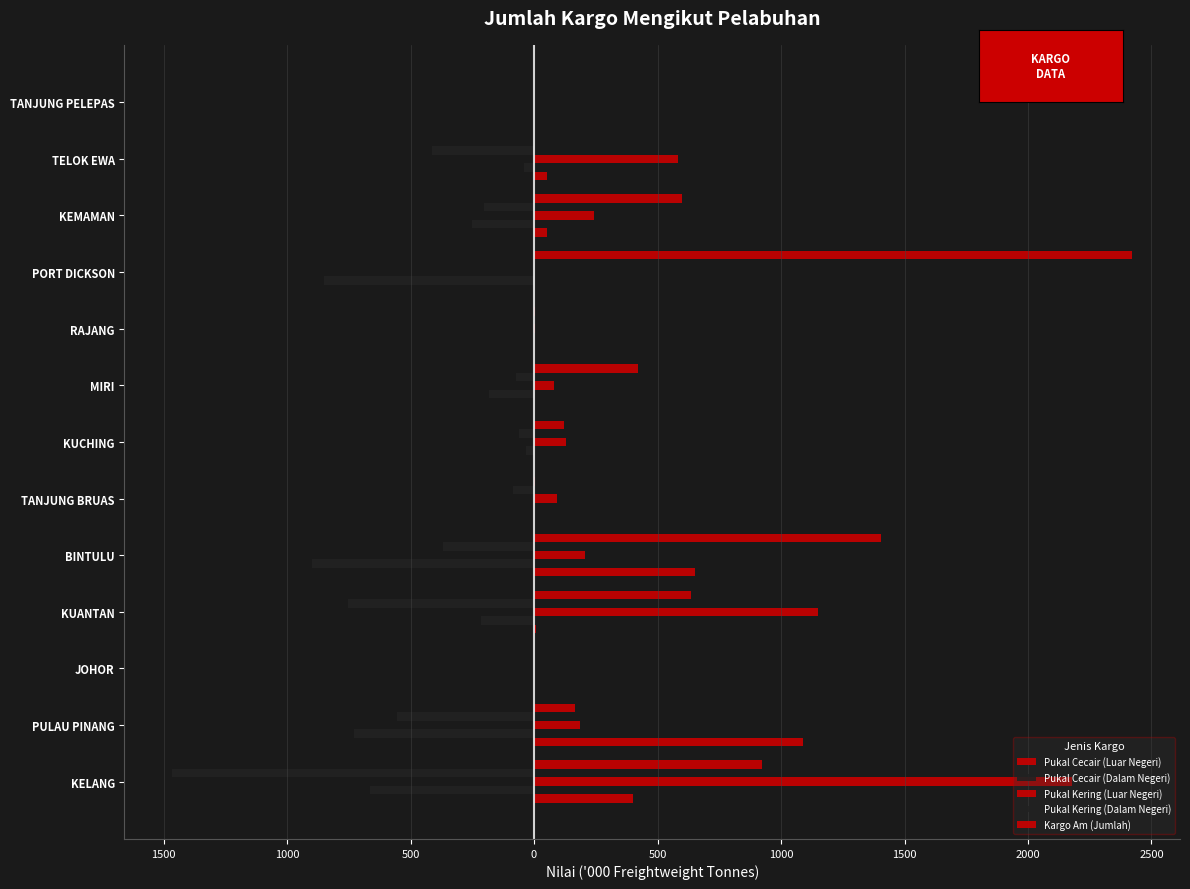

Rank the series by their maximum value, from highest to lowest.

Kargo Am (Jumlah), Pukal Kering (Luar Negeri), Pukal Cecair (Luar Negeri), Pukal Cecair (Dalam Negeri), Pukal Kering (Dalam Negeri)